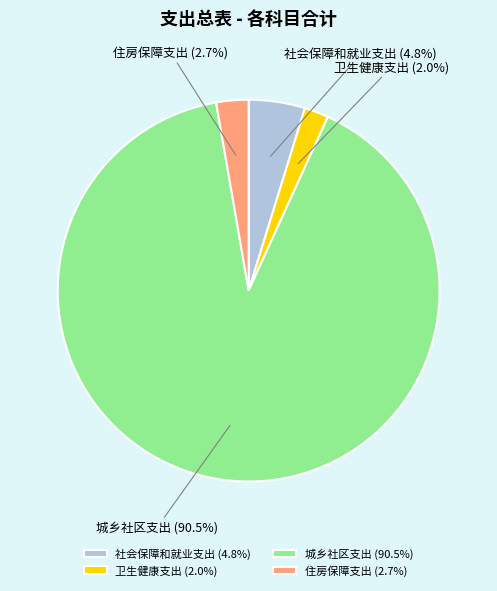

Which has a higher value, 卫生健康支出 or 城乡社区支出?

城乡社区支出